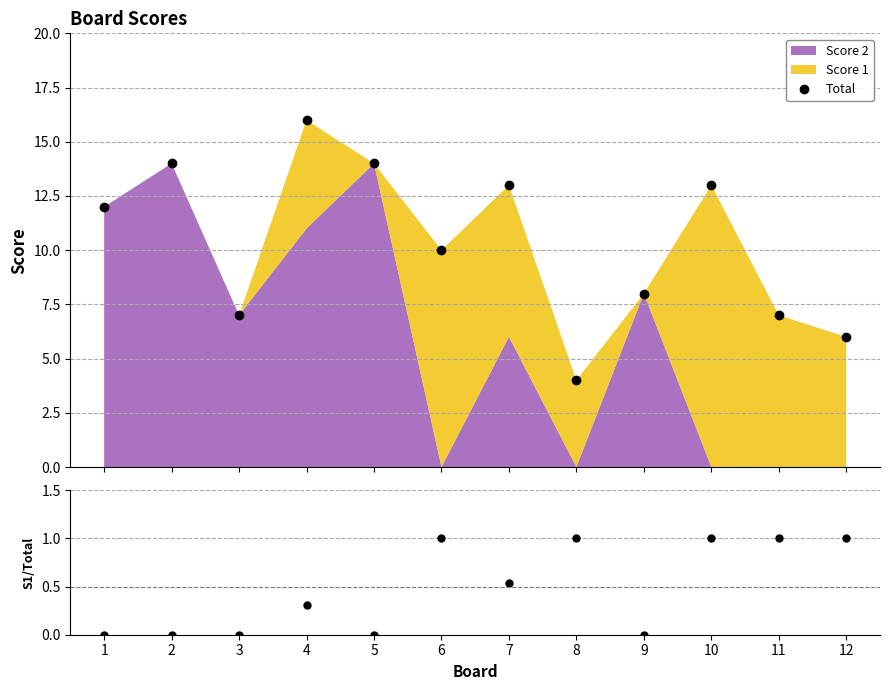

What is the average value of the Score 1 / Total series?

0.5